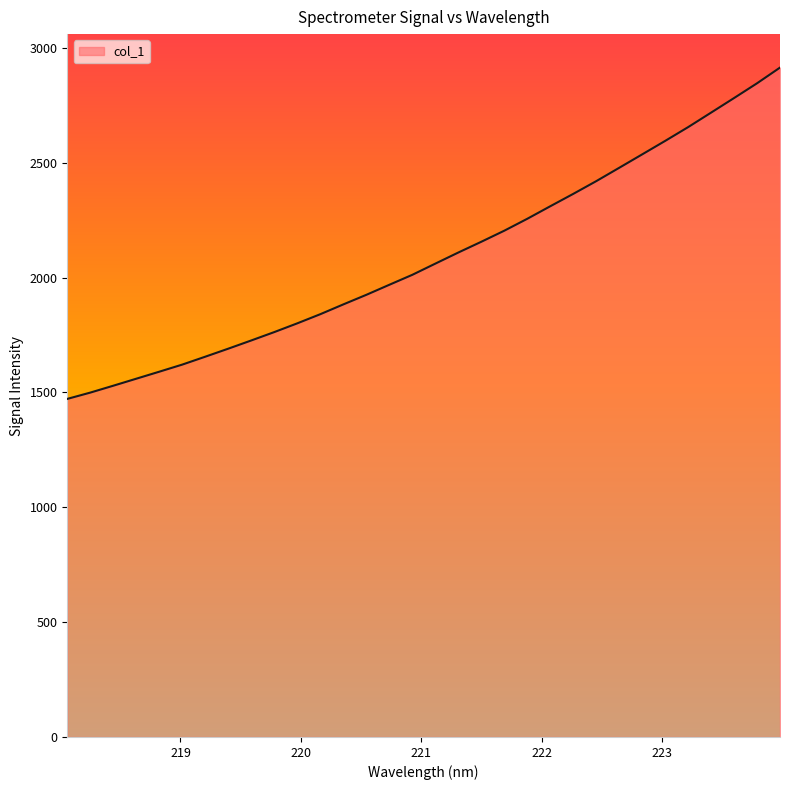

What is the minimum value shown in the chart?

1472.0